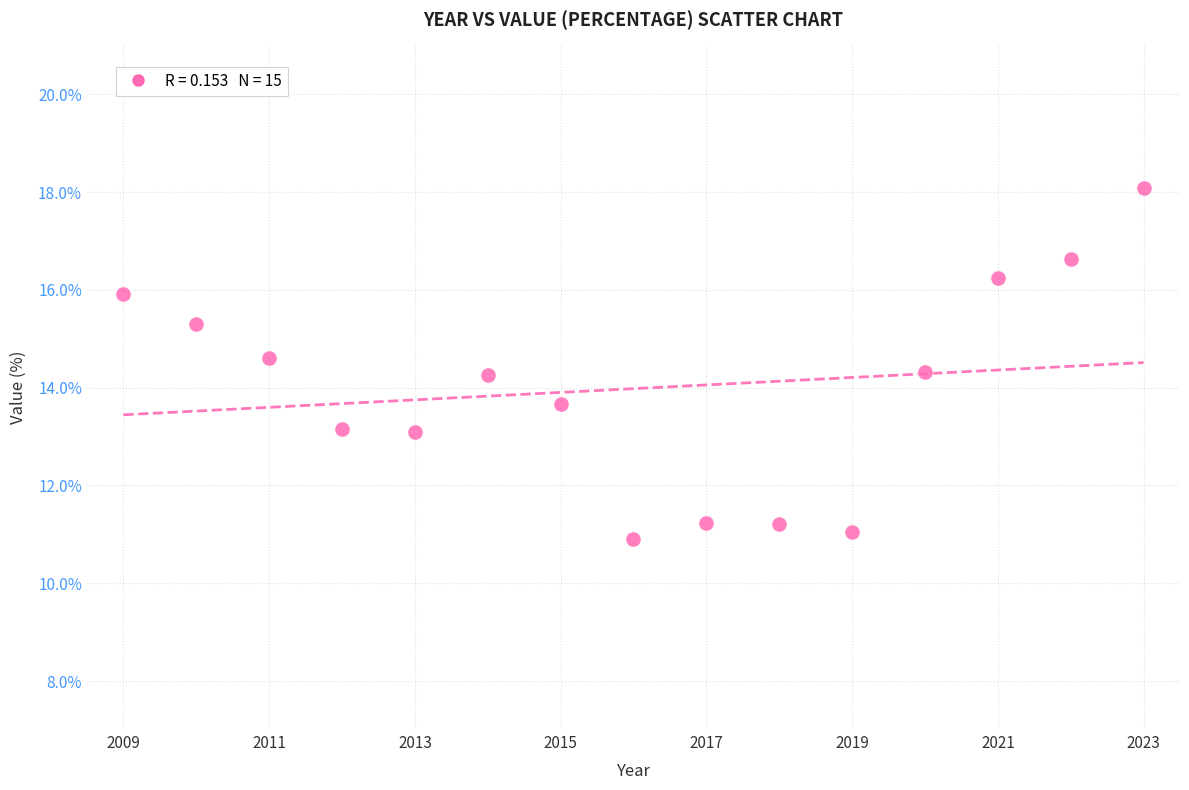

What is the range of Y values (max minus min)?

7.2